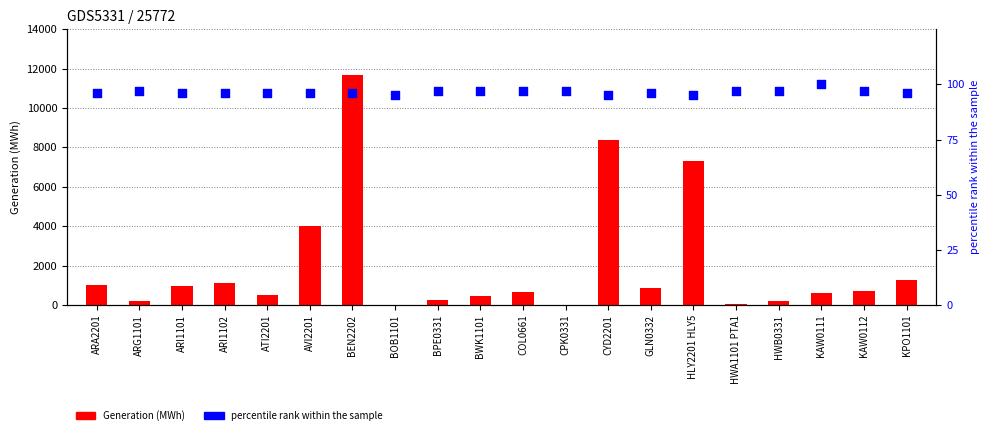

Is the value of percentile rank within the sample at COL0661 greater than the value of Generation (MWh) at BPE0331?

No